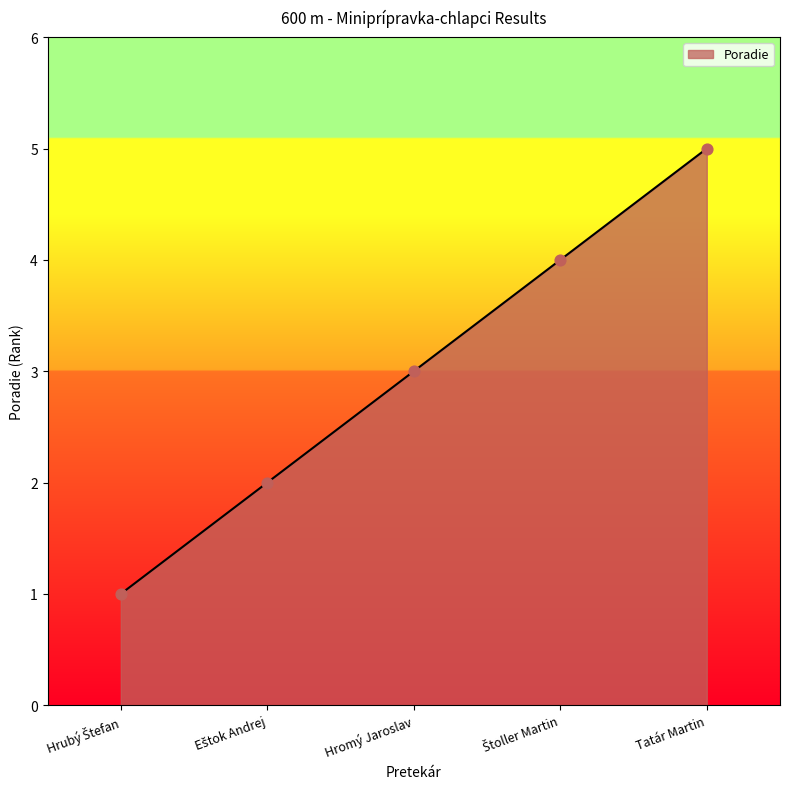

What is the greatest value displayed?

5